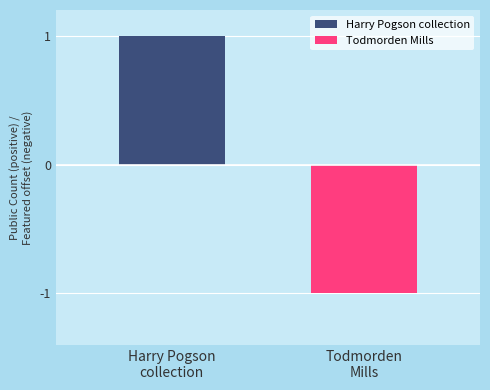

Which series has the largest range (max minus min)?

Harry Pogson collection